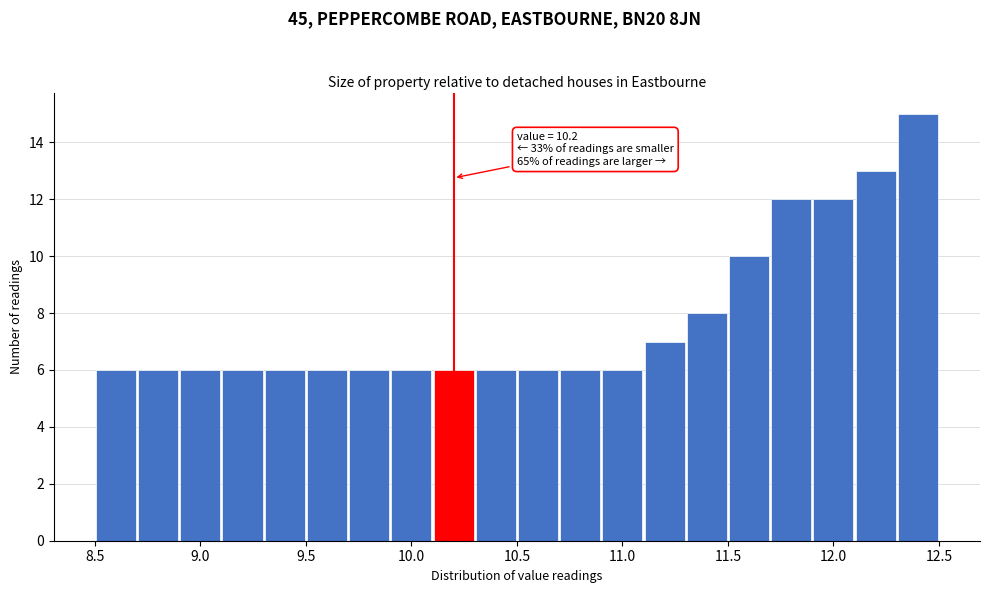

Over which range of the x-axis is the bar tallest?

12.3 to 12.5